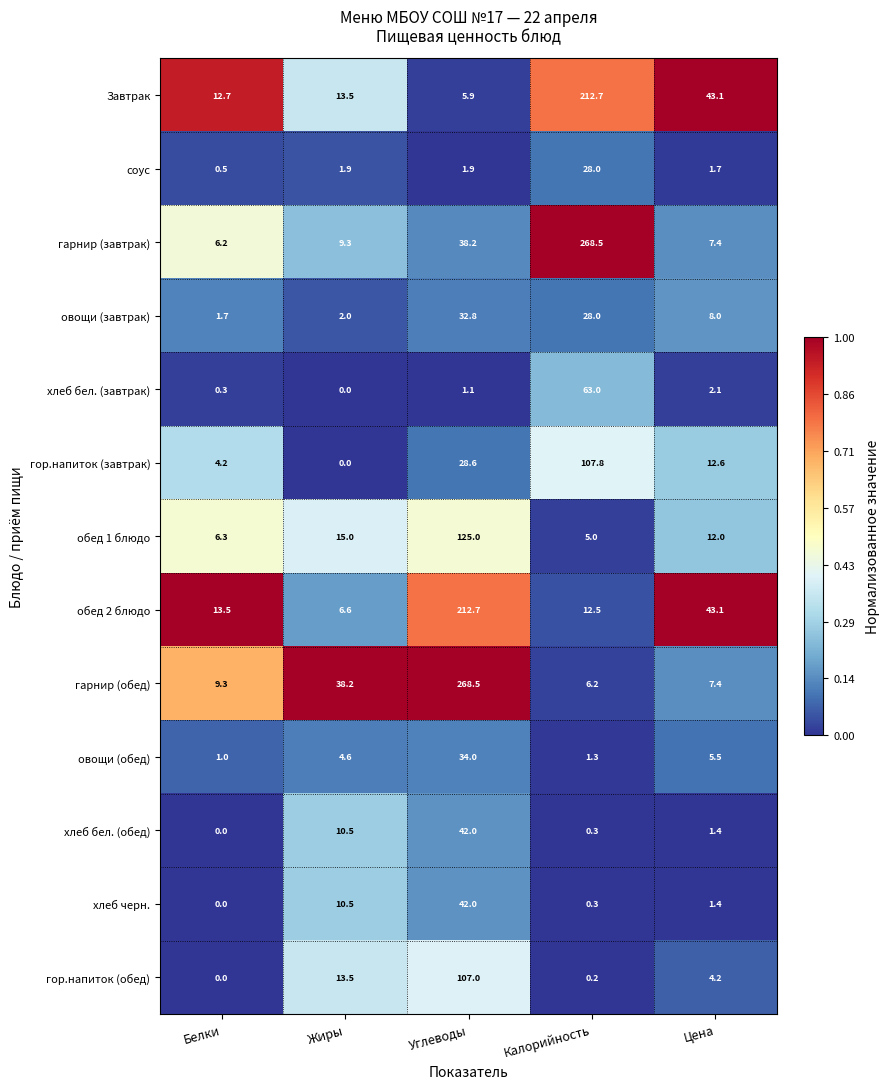

What is the difference between the highest and lowest values at Цена?

41.7